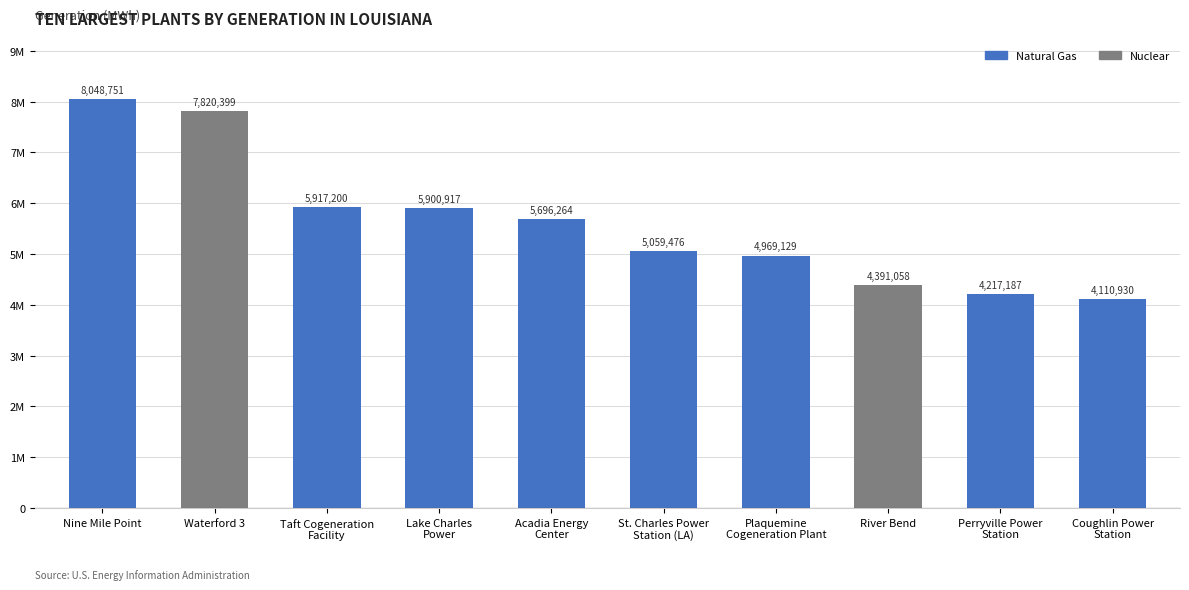

Read the value at Nine Mile Point, to the nearest 50.

8048750